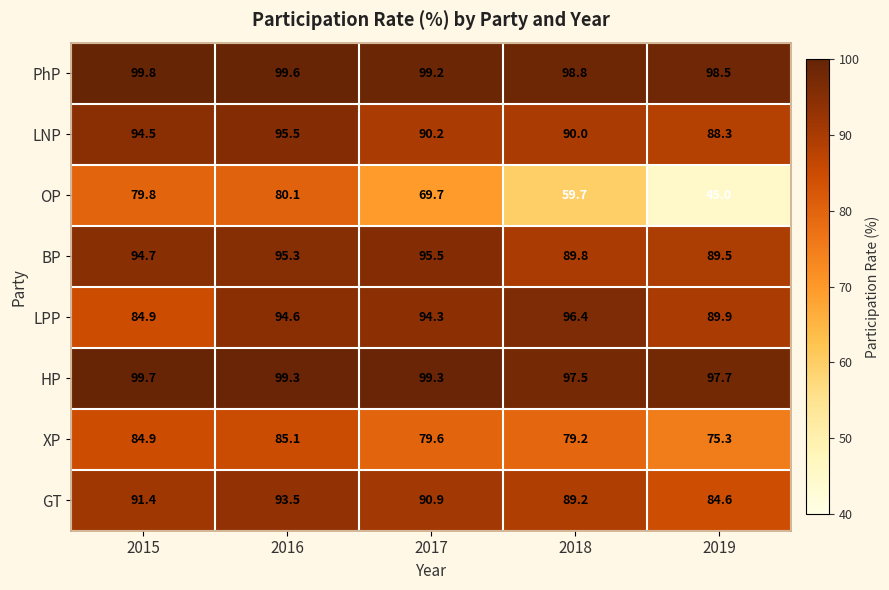

What is the sum of all OP values?

334.3